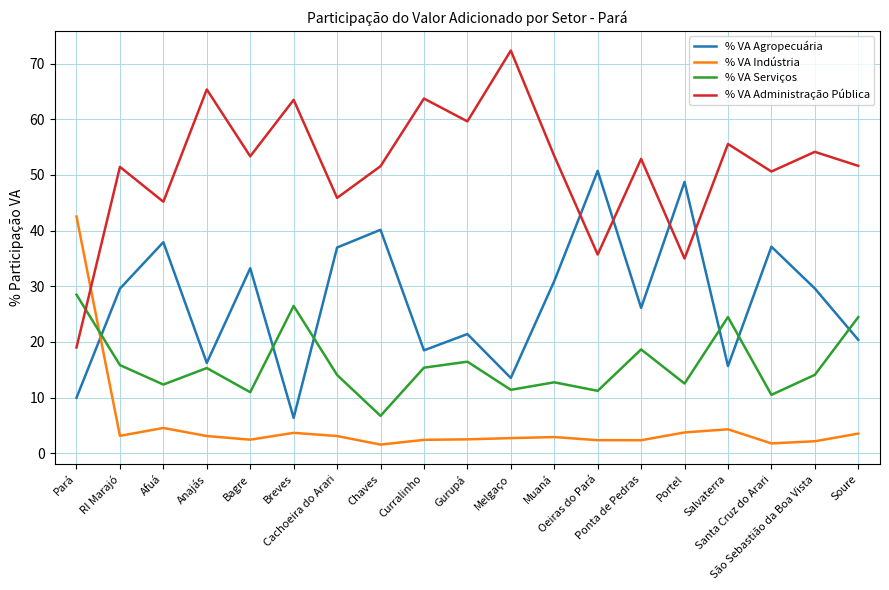

Rank the series at Bagre from highest to lowest value.

% VA Administração Pública, % VA Agropecuária, % VA Serviços, % VA Indústria